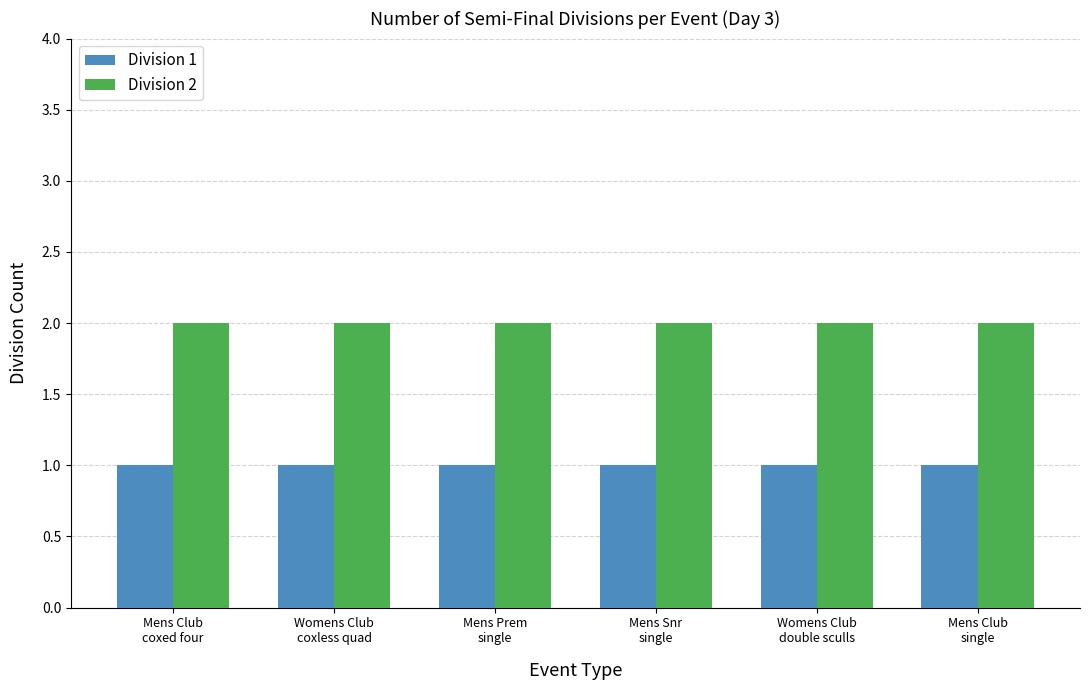

How many bars are there in total?

12